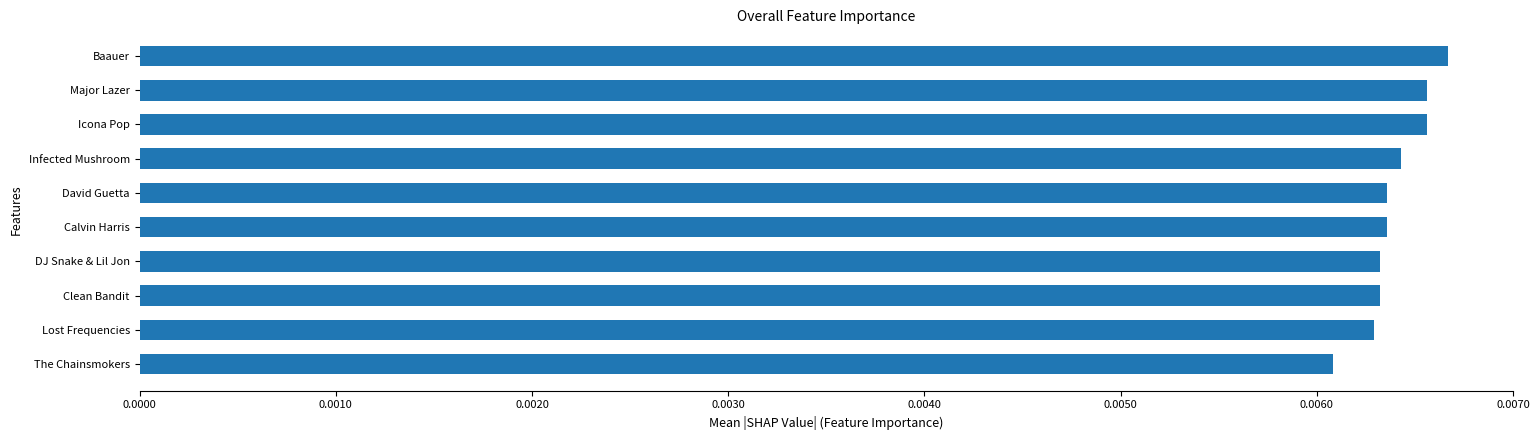

At which category does the chart reach its minimum across all series?

The Chainsmokers